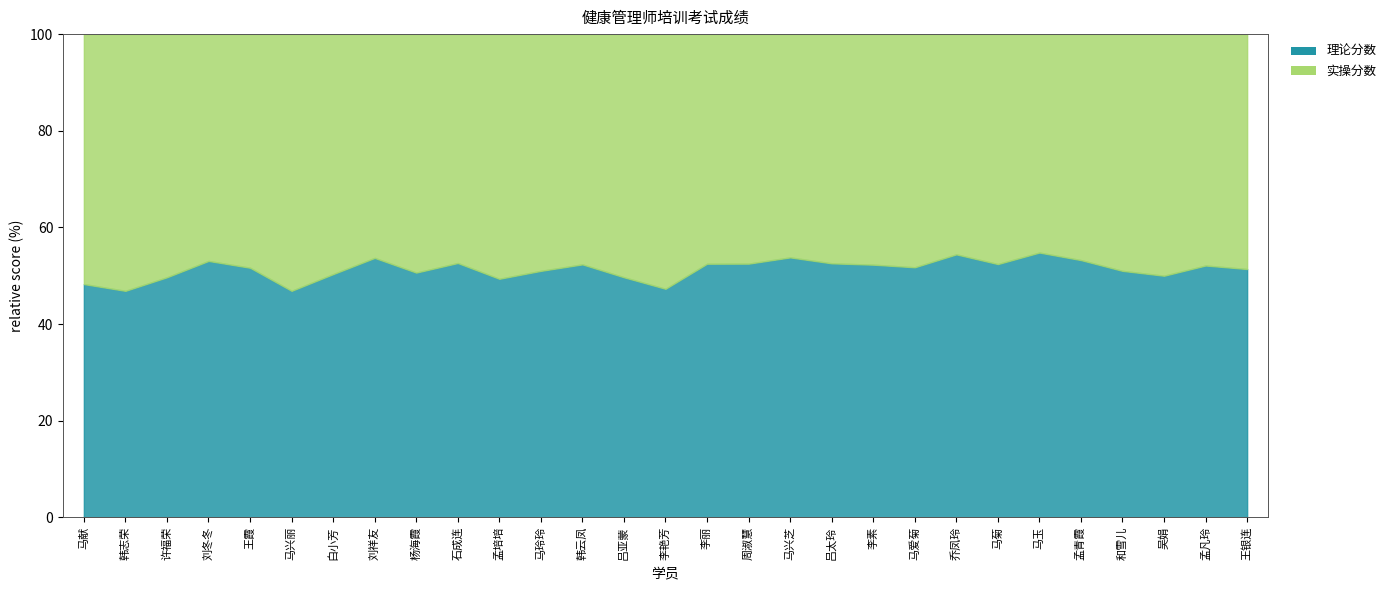

What is the highest value of the 实操分数 series?

80